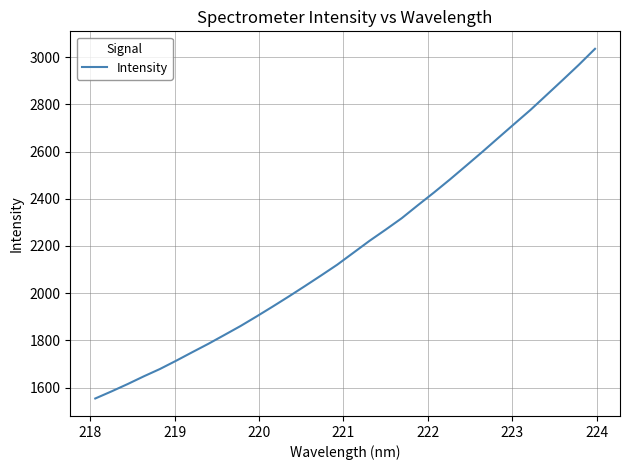

Does the chart display data point markers on the line(s)?

No